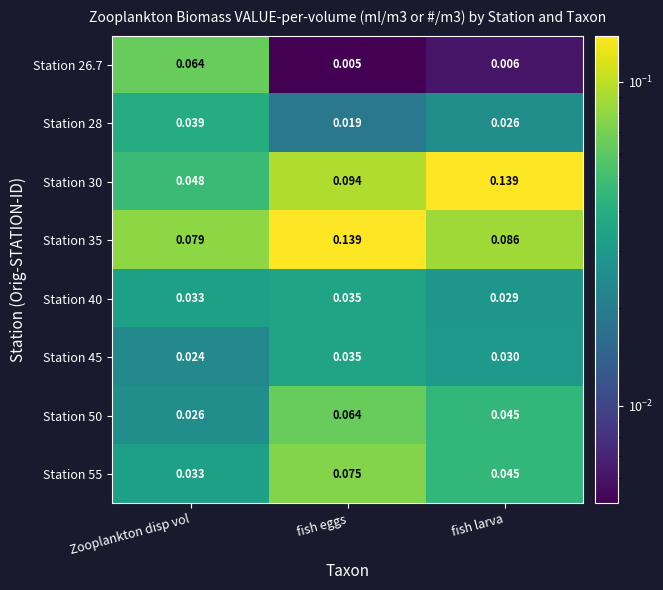

At which category is the sum across all series the highest?

fish eggs